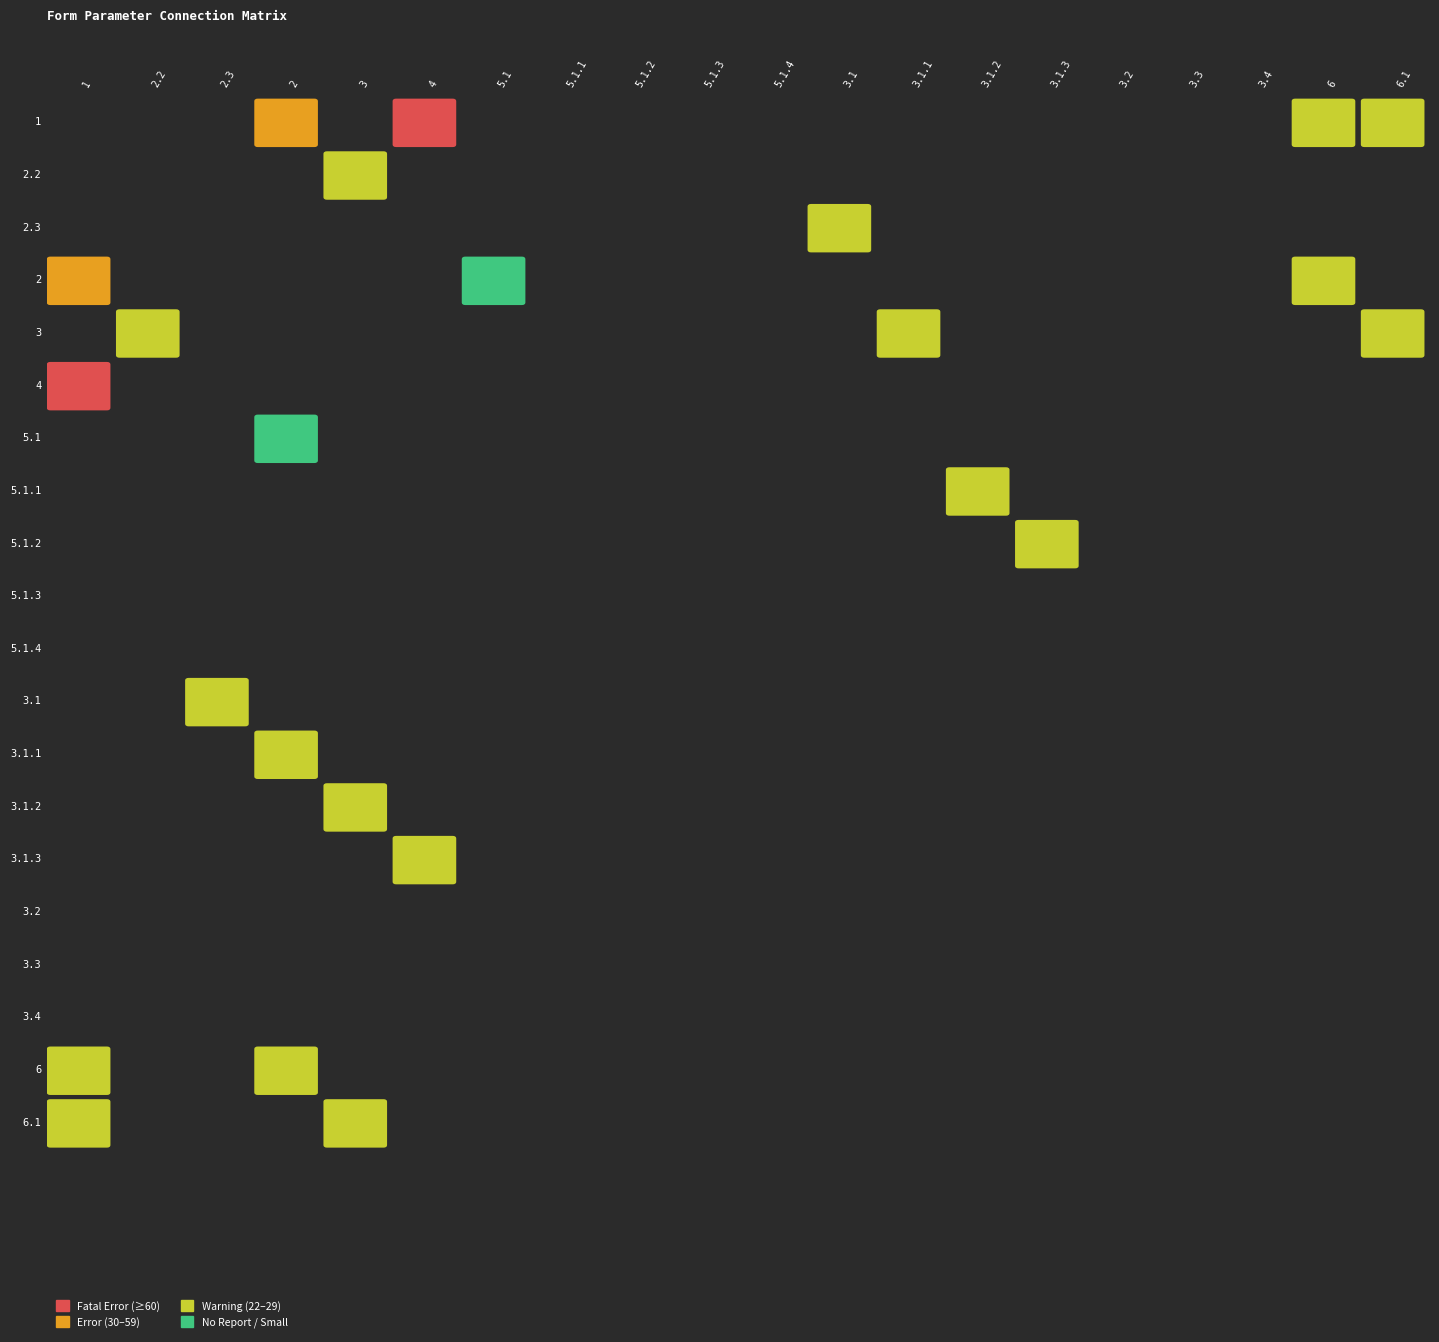

Which series has the widest spread of values?

1